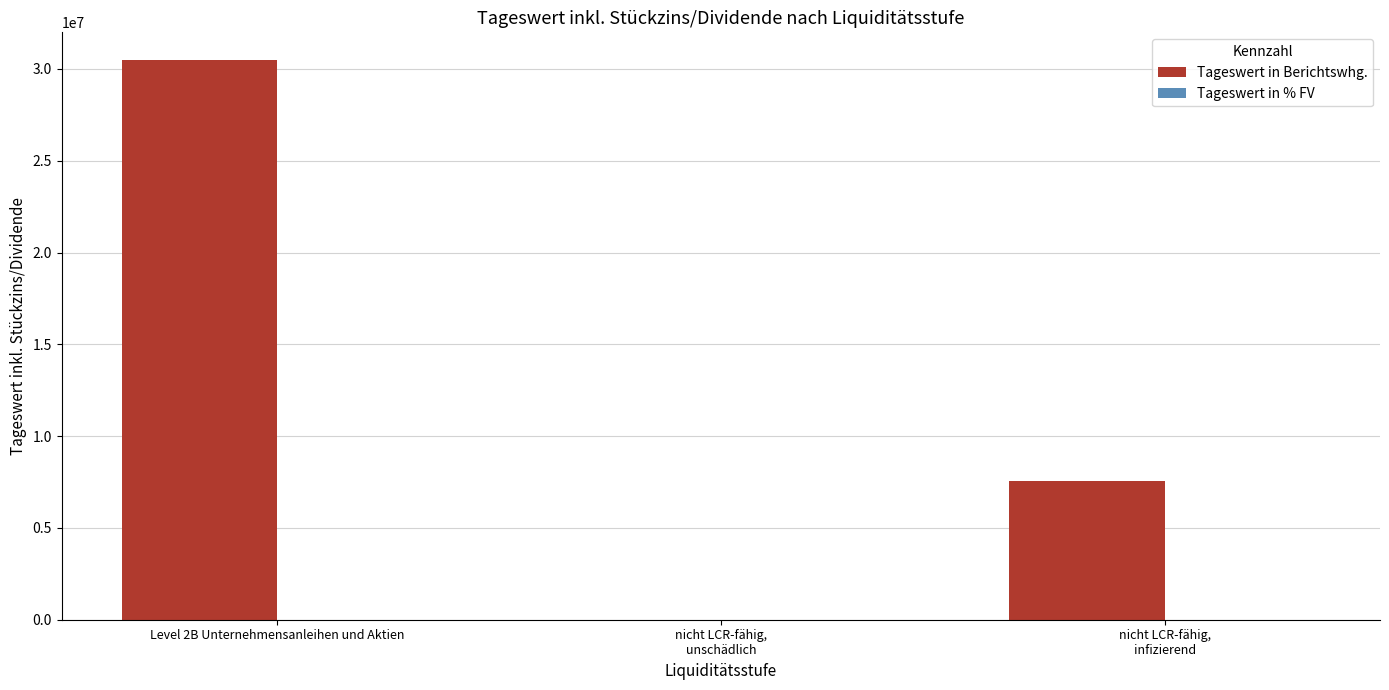

At which category does the chart reach its peak across all series?

Level 2B Unternehmensanleihen und Aktien